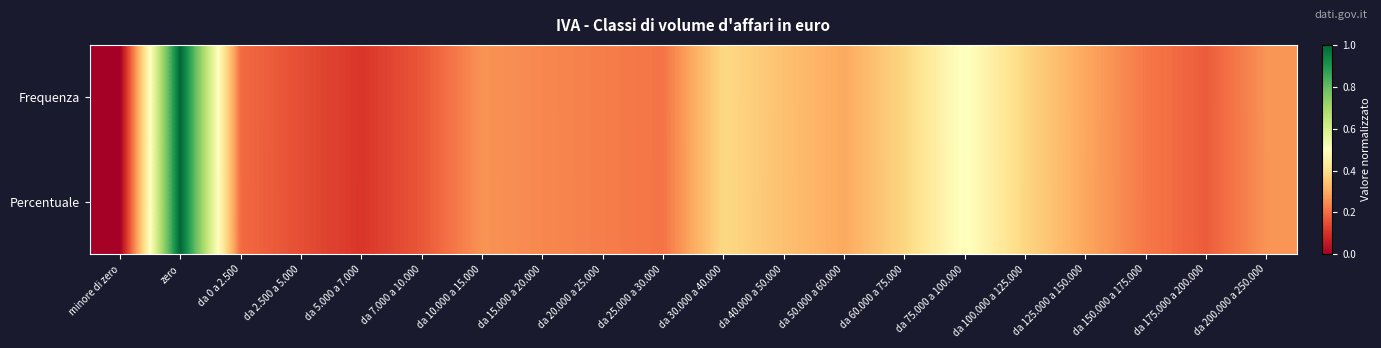

At which category is the sum across all series the highest?

zero